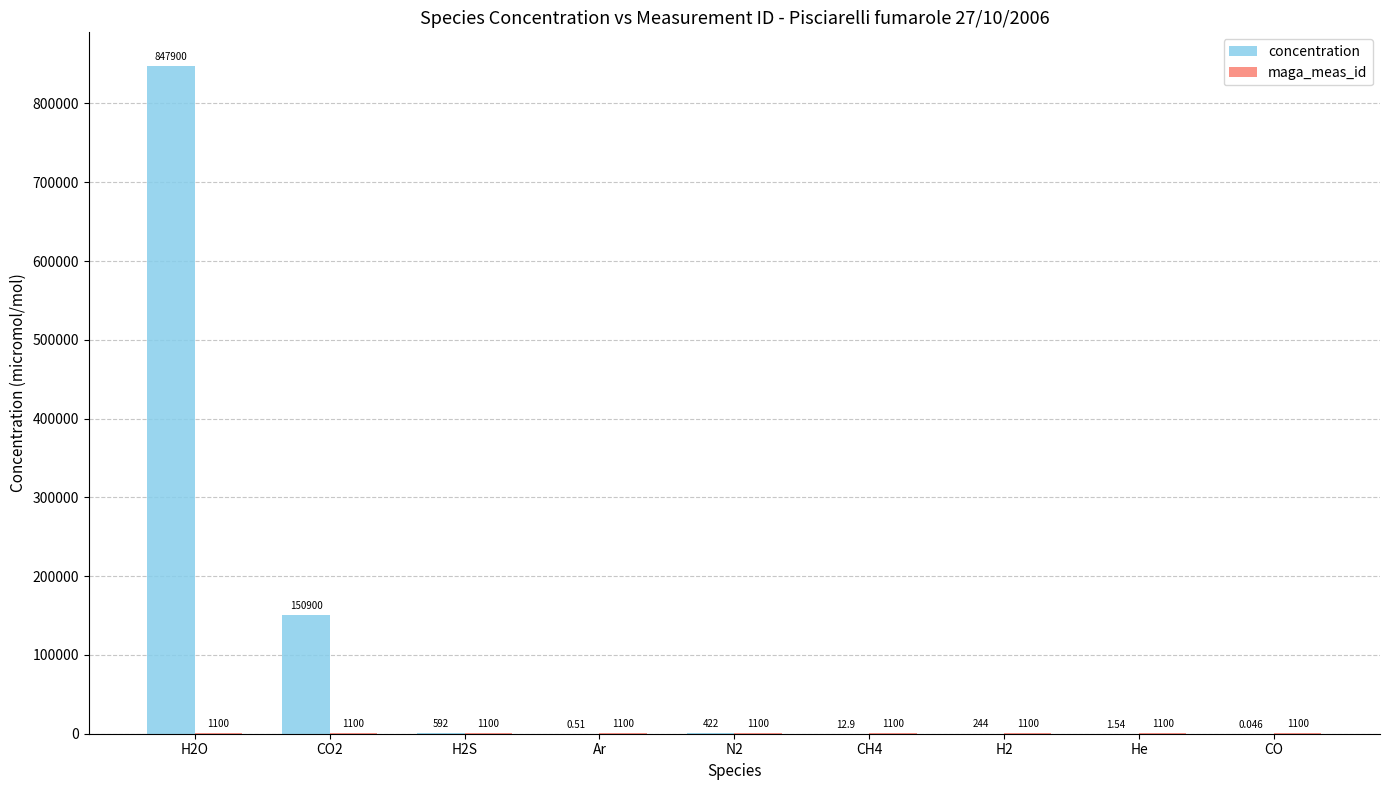

Between N2 and CH4, which series saw the biggest shift?

concentration